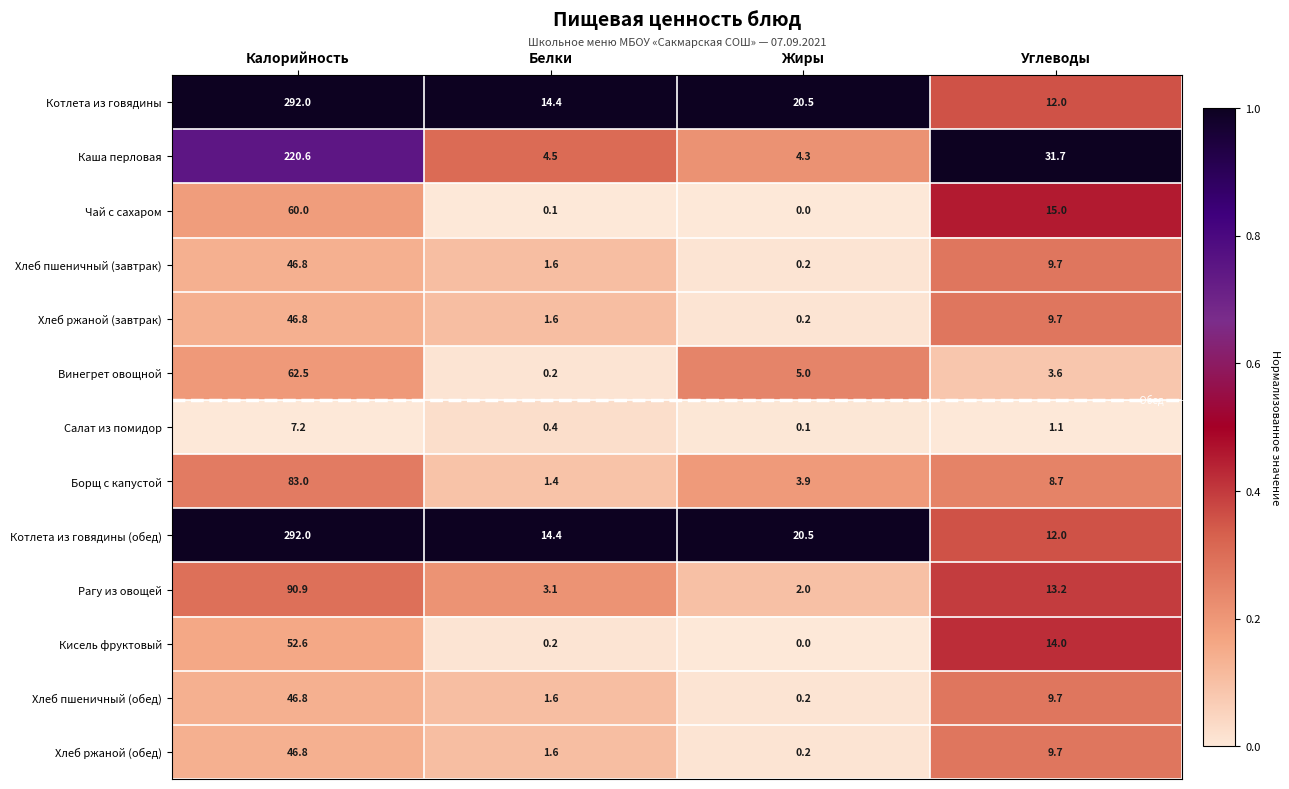

At which category is the sum across all series the highest?

Калорийность